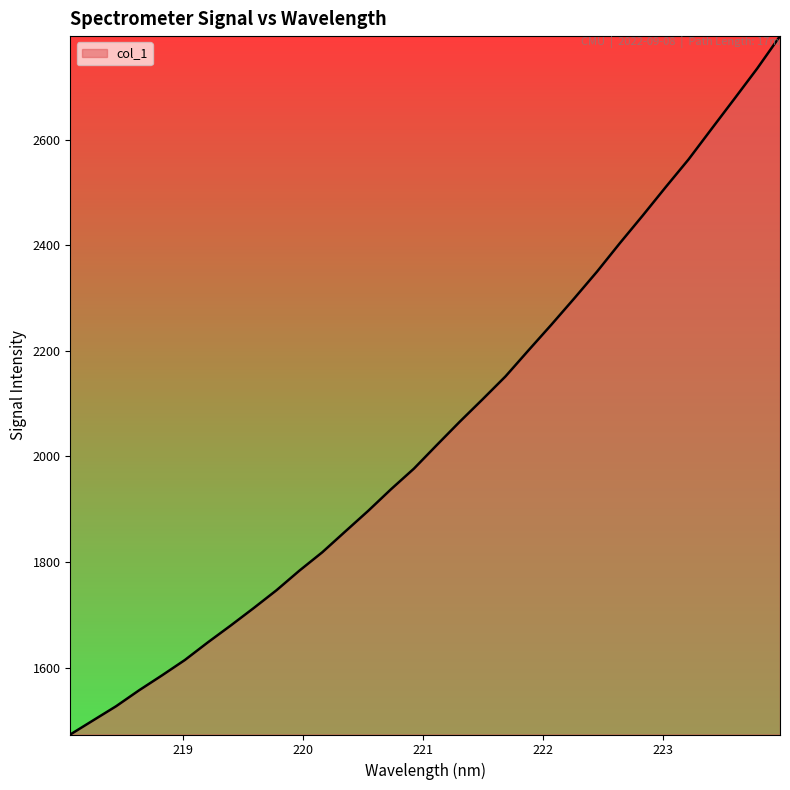

How many lines are shown in the chart?

1